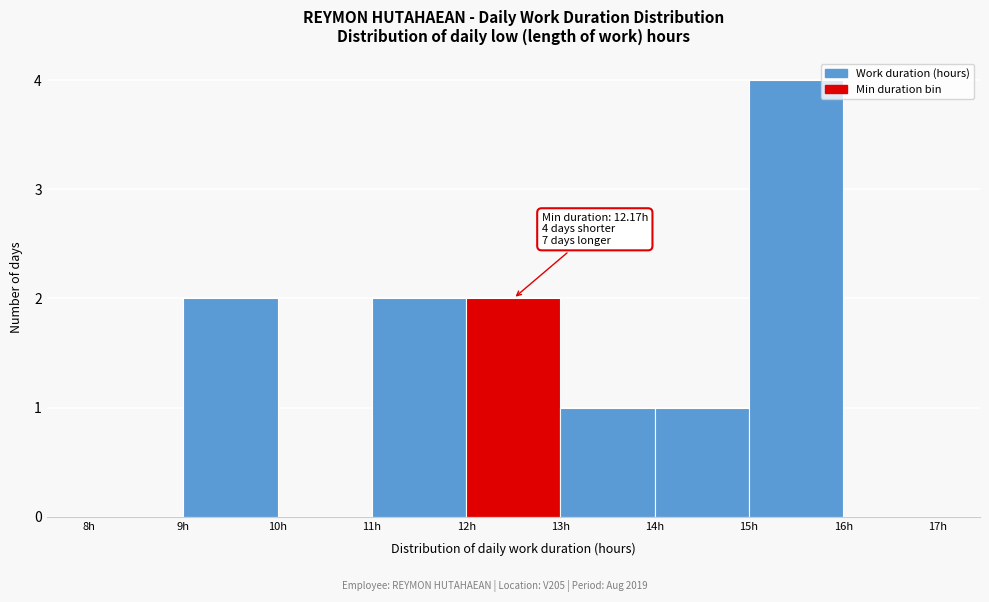

Which range on the x-axis has the tallest bar?

15 to 16